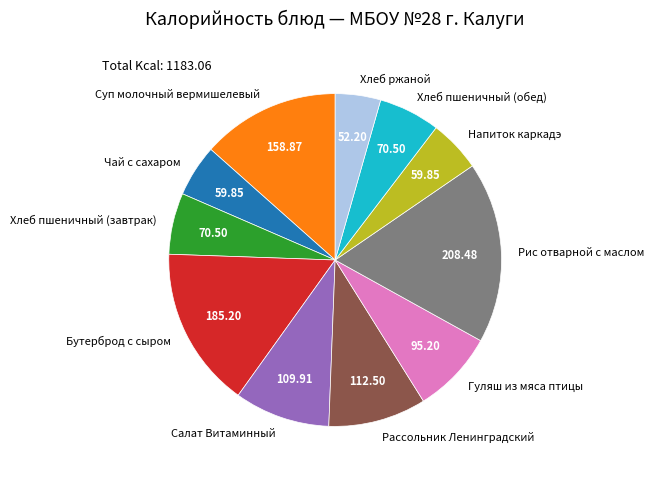

What is the ratio of the value at Хлеб пшеничный (обед) to the value at Салат Витаминный?

0.6